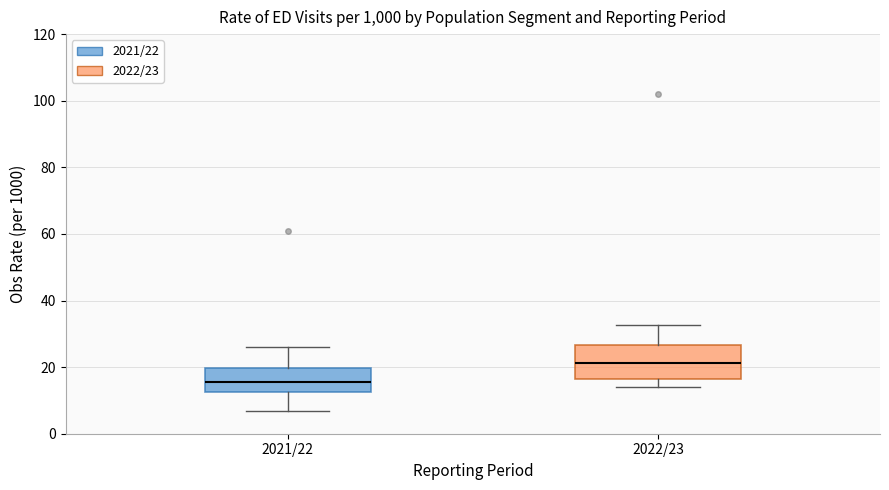

Comparing the boxes themselves (not the whiskers), which one is the tallest?

2022/23